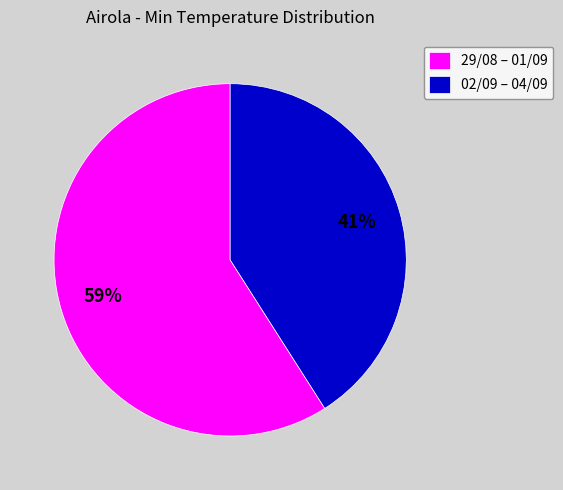

What is the largest slice in the pie chart?

29/08 – 01/09